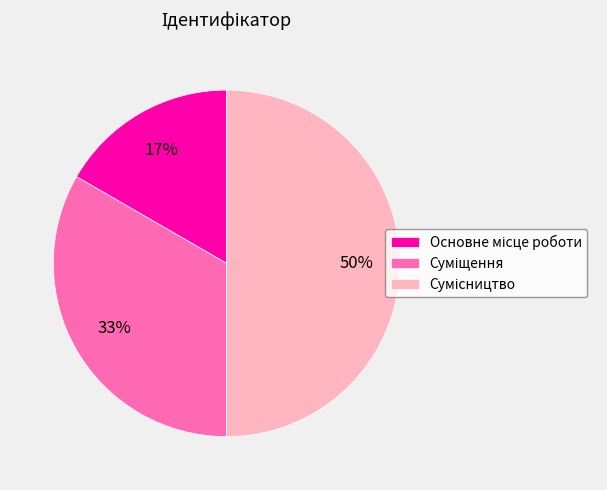

To the nearest percent, what is the difference between the largest and smallest slice percentages?

33%